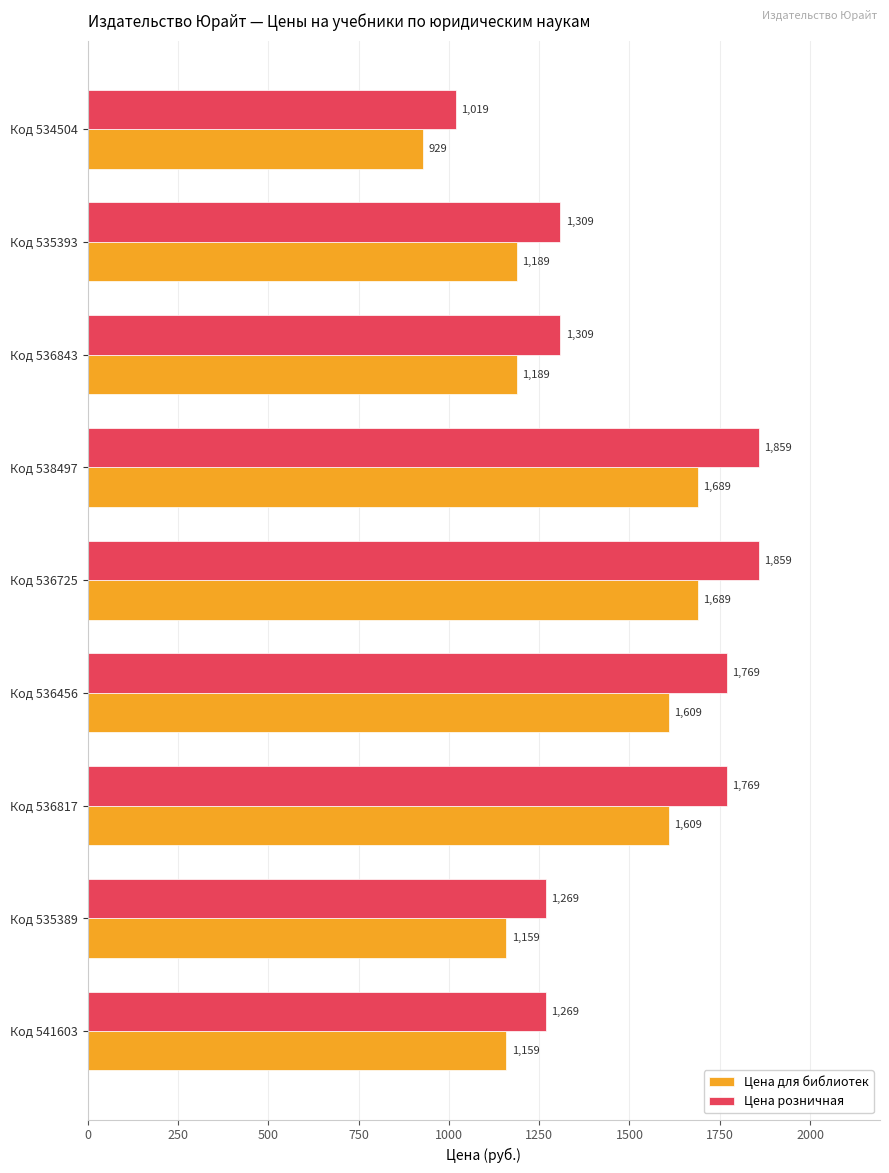

At how many categories does at least one series exceed 1758?

4